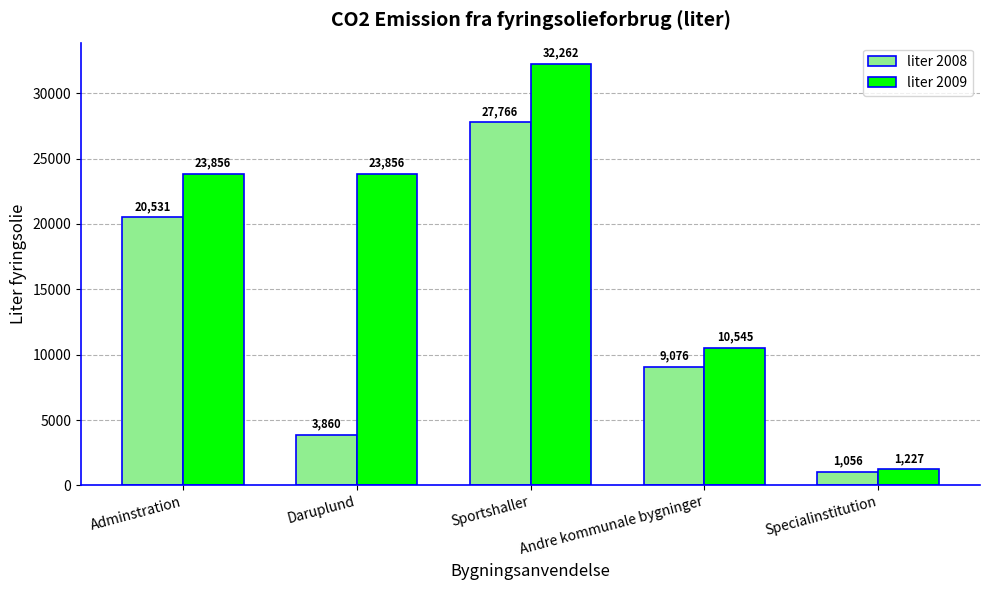

Is it true that liter 2009 equals 23855.8 at Adminstration?

True